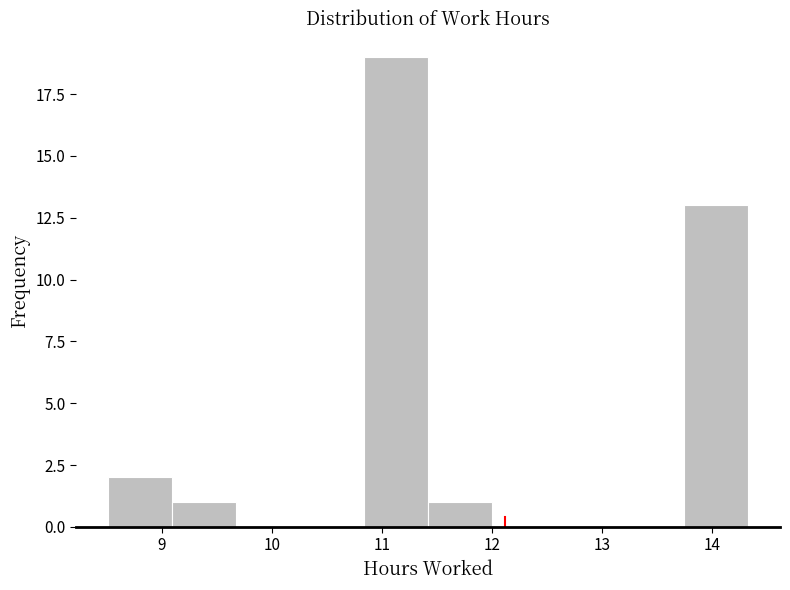

Reading left to right, transcribe this chart: for each bar, give the range it covers on the x-axis and its height. Neither the bar edges nor the heights are printed on the chart, so give them approximately, as read against the axes.

8.5 to 9.1: 2
9.1 to 9.7: 1
9.7 to 10.3: 0
10.3 to 10.8: 0
10.8 to 11.4: 19
11.4 to 12.0: 1
12.0 to 12.6: 0
12.6 to 13.2: 0
13.2 to 13.7: 0
13.7 to 14.3: 13